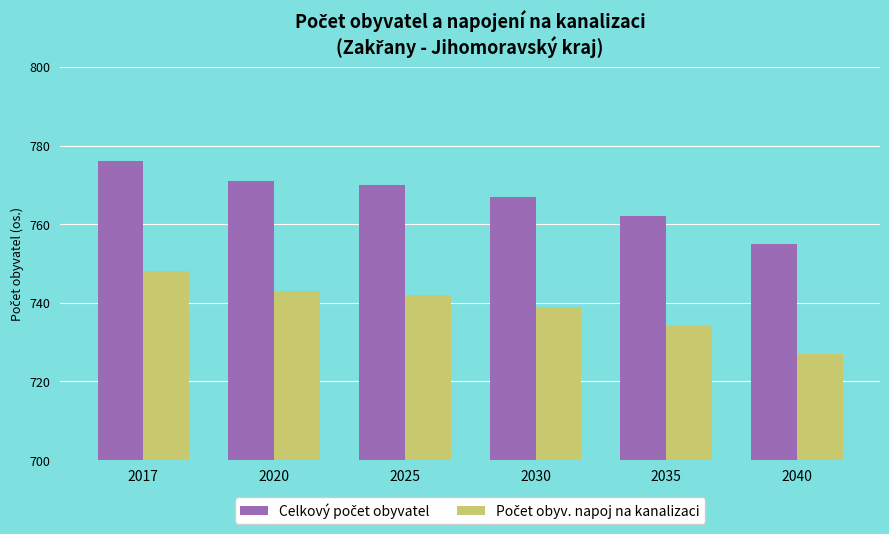

How many series are shown in this chart?

2